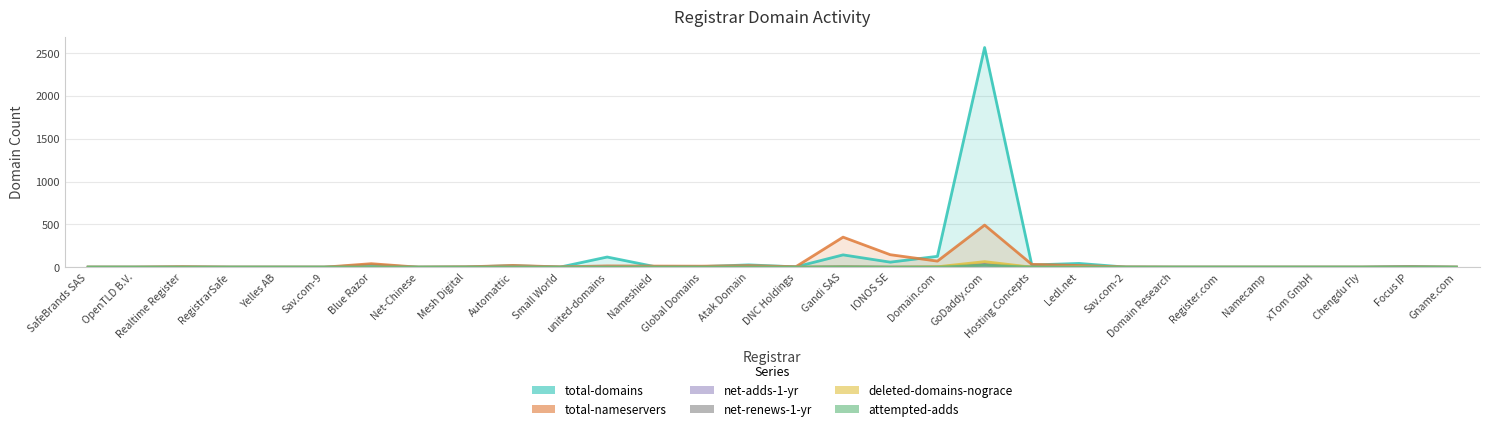

Does the chart display data point markers on the line(s)?

No